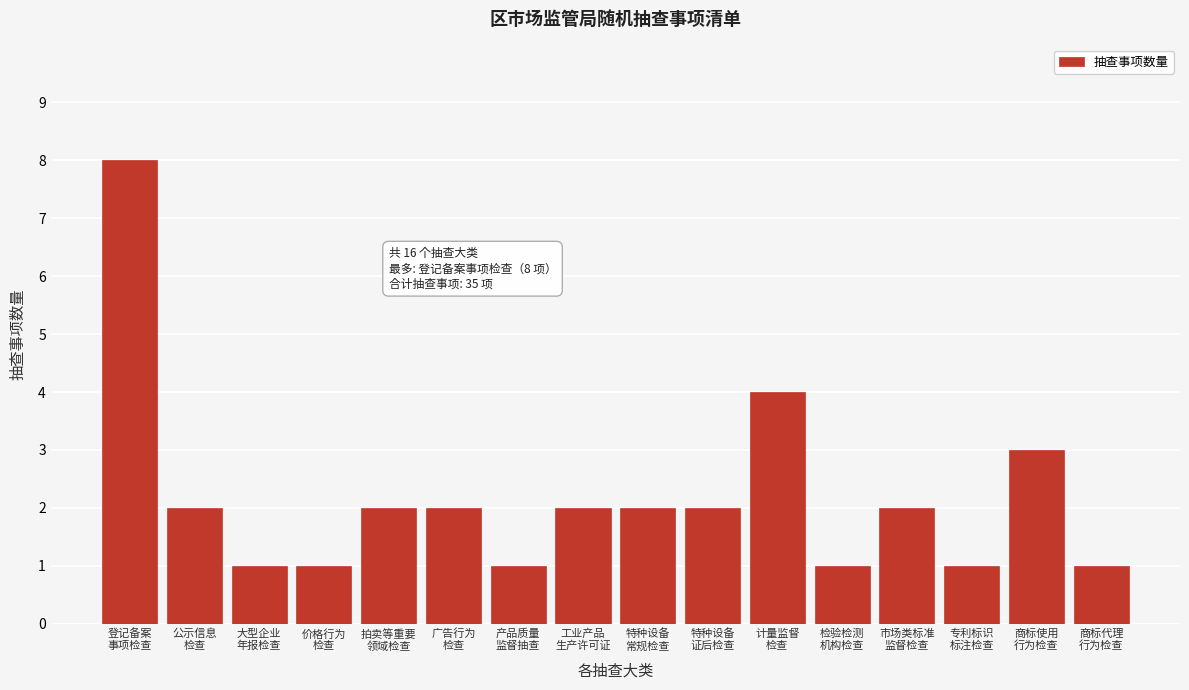

Reading right to left, list all the values displayed in this chart.

1	3	1	2	1	4	2	2	2	1	2	2	1	1	2	8